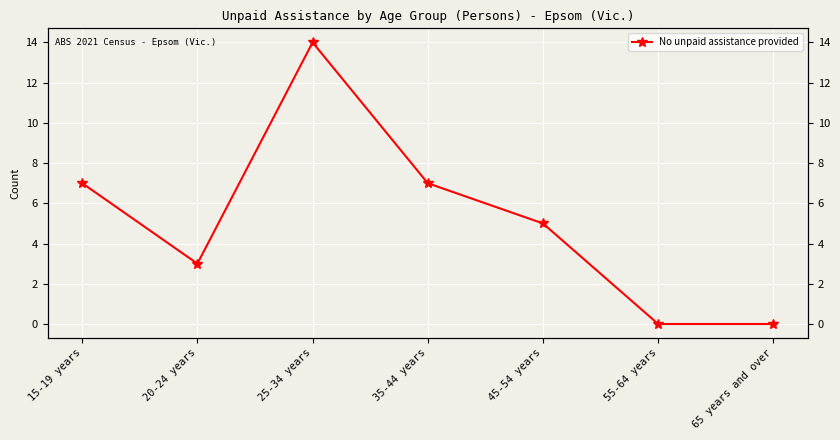

Rank the categories by value from lowest to highest.

55-64 years, 65 years and over, 20-24 years, 45-54 years, 15-19 years, 35-44 years, 25-34 years